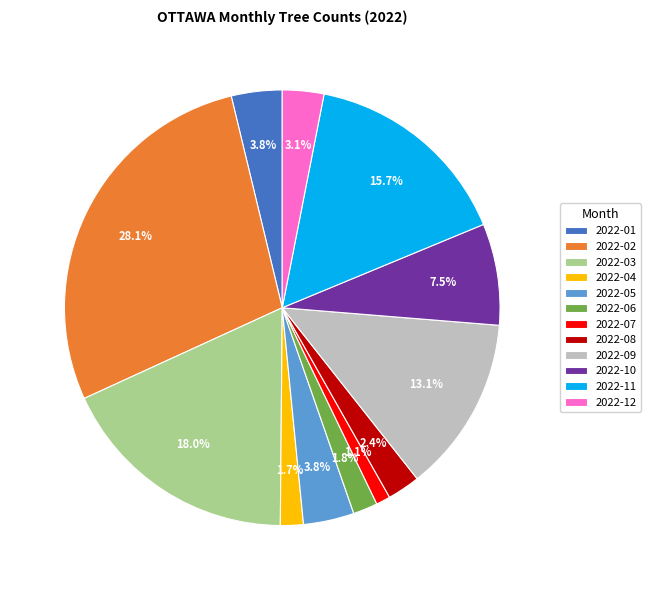

How much of the chart is everything except 2022-04?

98.3%